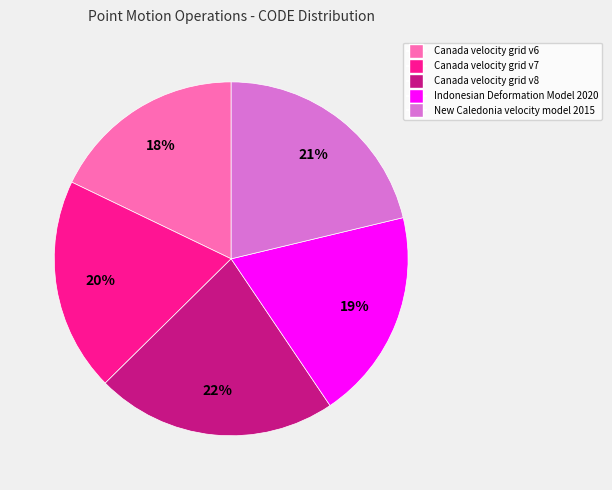

Combined, do Canada velocity grid v6 and Indonesian Deformation Model 2020 account for over 50%?

No